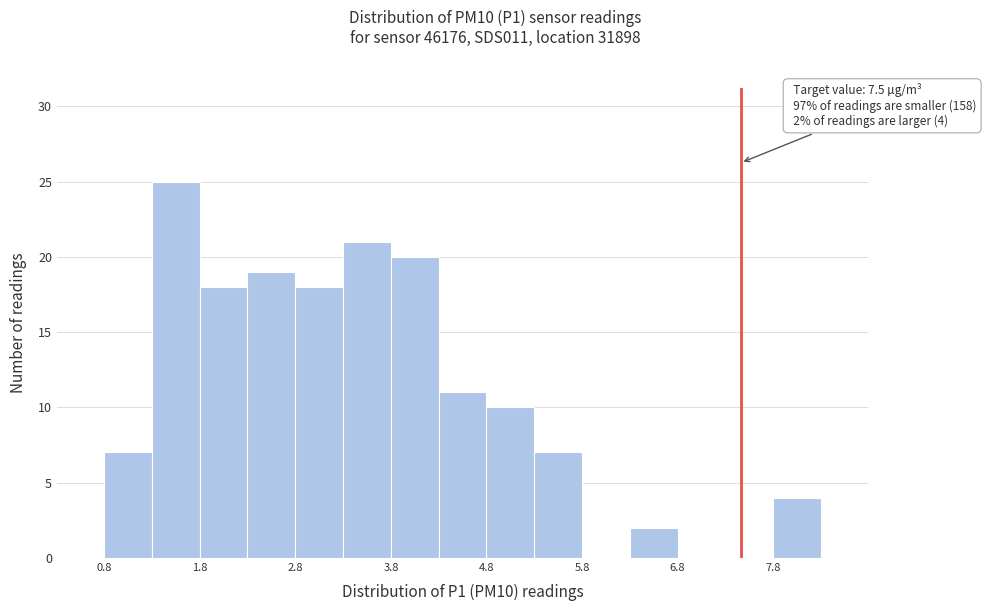

Around what value on the x-axis is the tallest bar? Give the approximate position of its centre, as read against the axis.

1.6